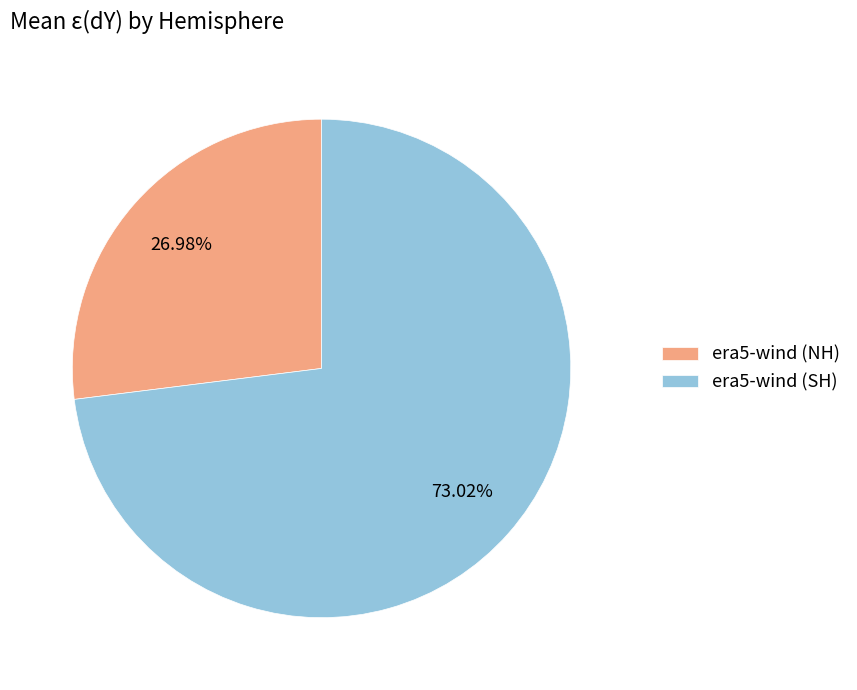

Count the number of slices in the pie.

2